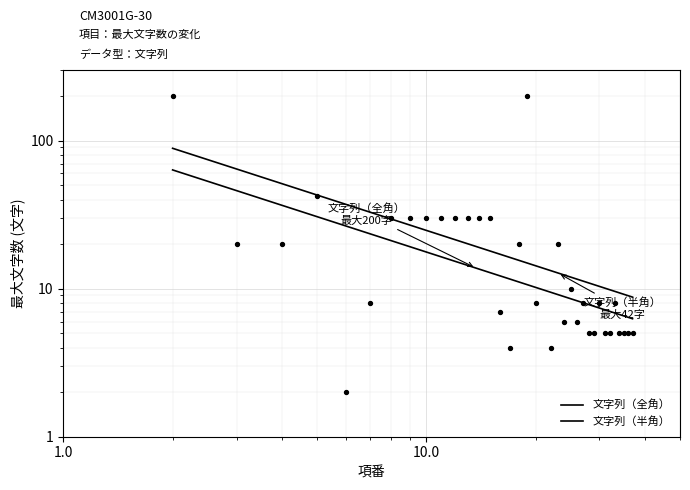

Approximately how many times larger is the value at 26 compared to 35?

1.2